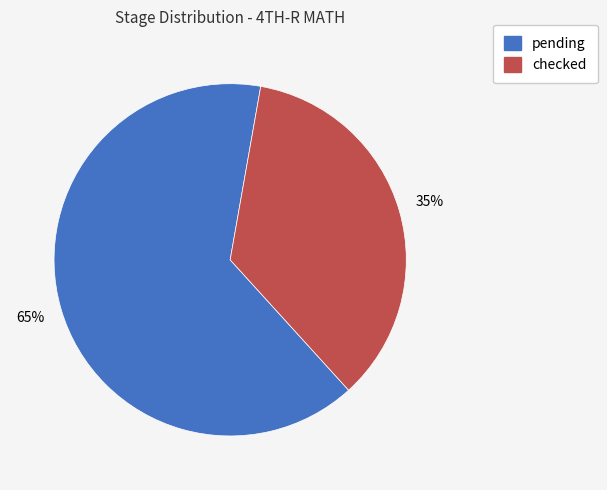

Which slice is the largest?

pending